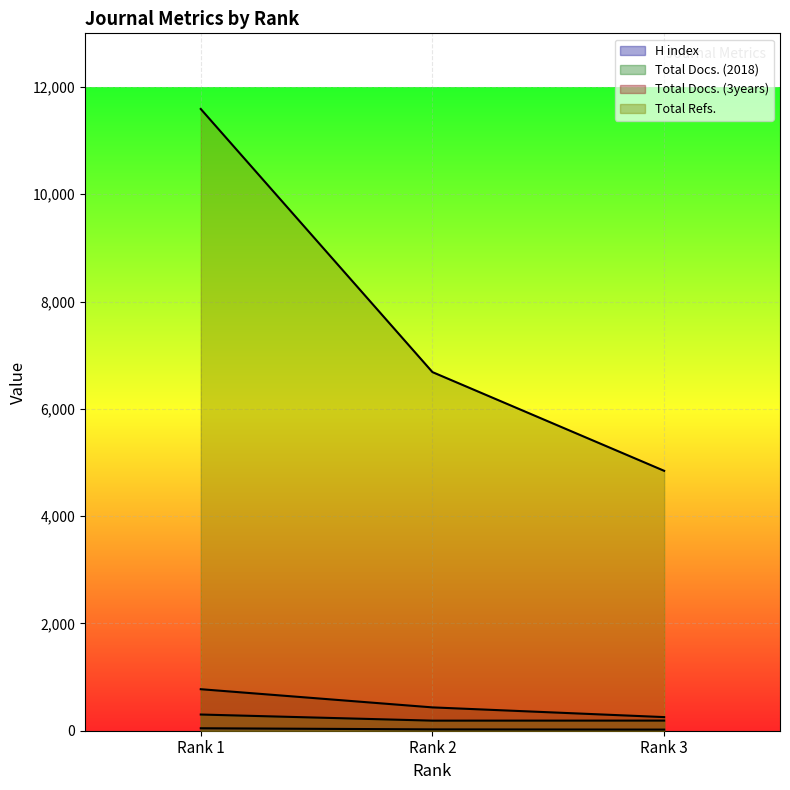

True or false: H index has a value of 46 at Rank 1.

True